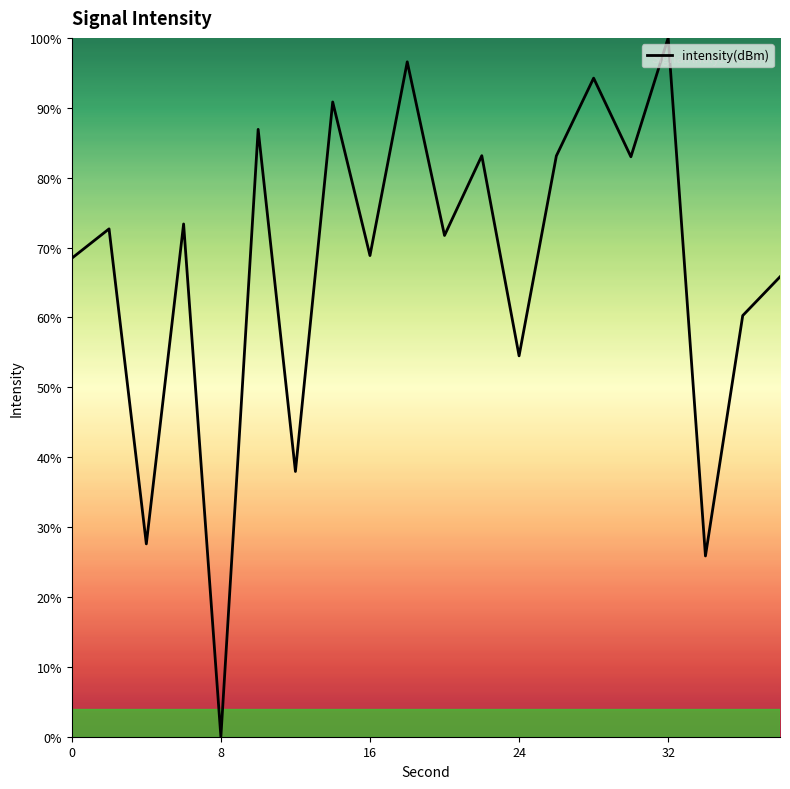

What is the maximum value shown in the chart?

100.0